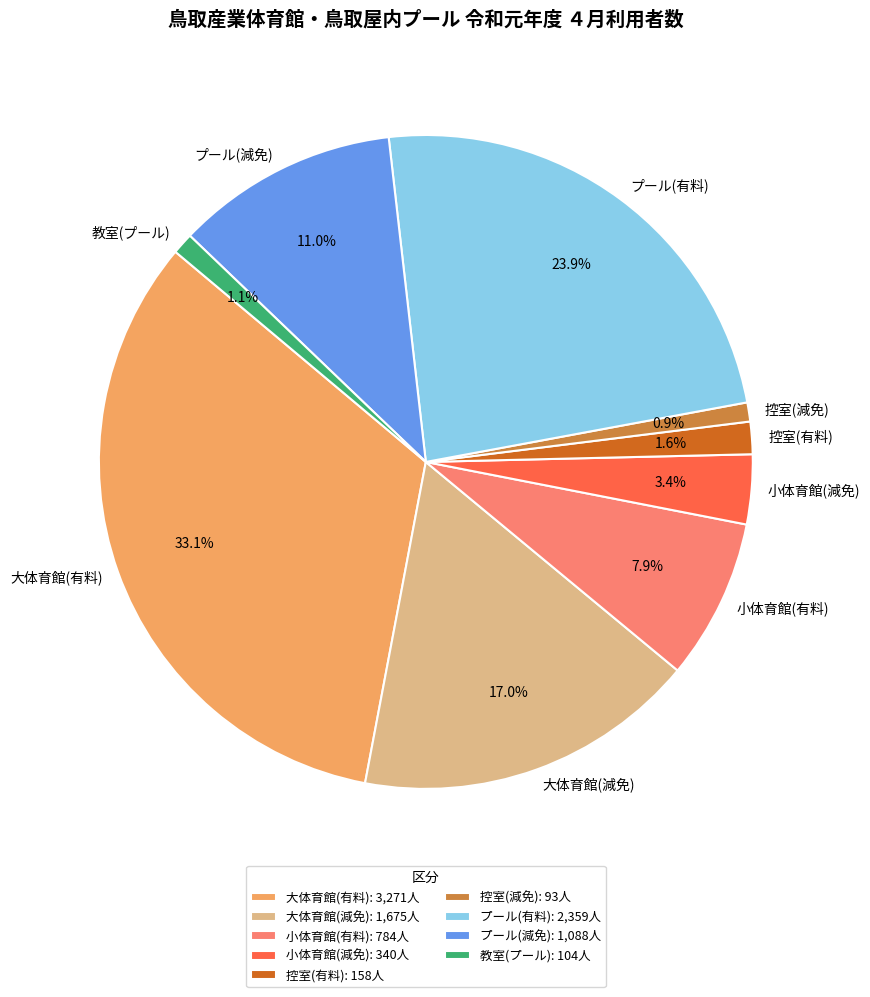

How many segments does this pie chart have?

9